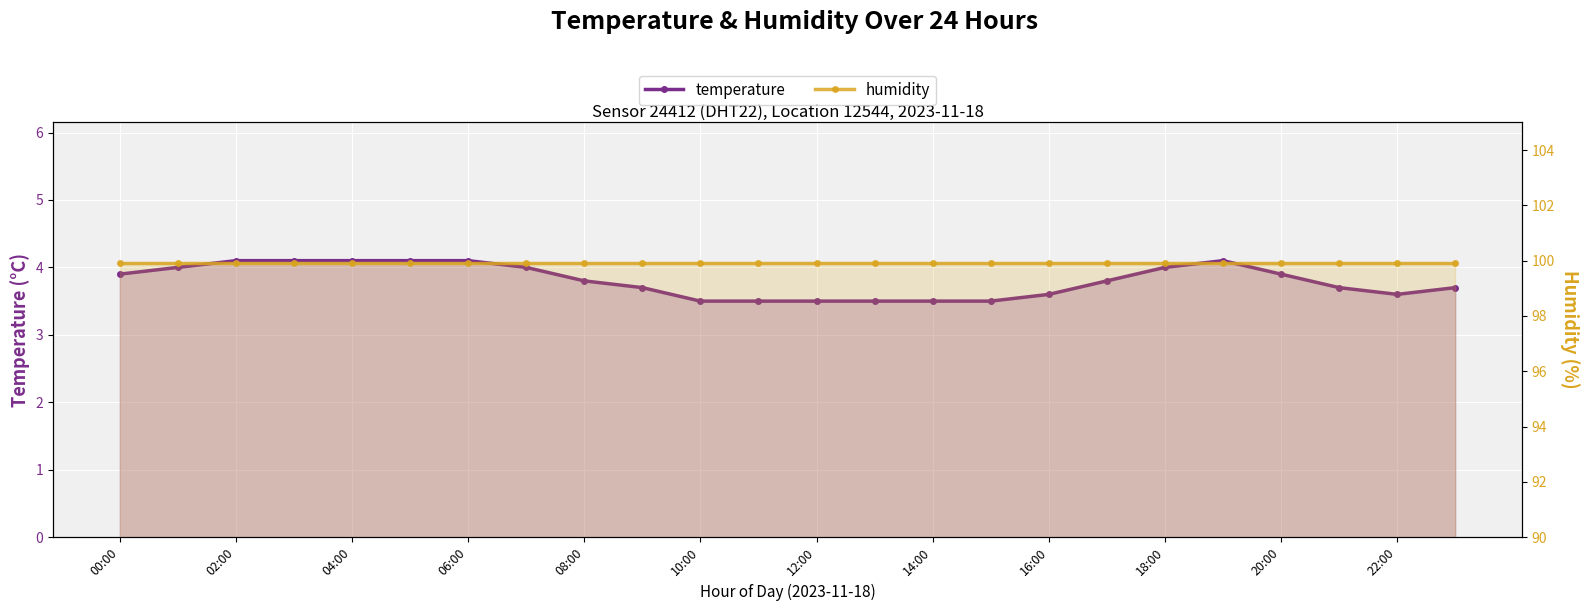

Reading right to left, transcribe all the data shown in this chart.

temperature: 3.7	3.6	3.7	3.9	4.1	4.0	3.8	3.6	3.5	3.5	3.5	3.5	3.5	3.5	3.7	3.8	4.0	4.1	4.1	4.1	4.1	4.1	4.0	3.9
humidity: 99.9	99.9	99.9	99.9	99.9	99.9	99.9	99.9	99.9	99.9	99.9	99.9	99.9	99.9	99.9	99.9	99.9	99.9	99.9	99.9	99.9	99.9	99.9	99.9